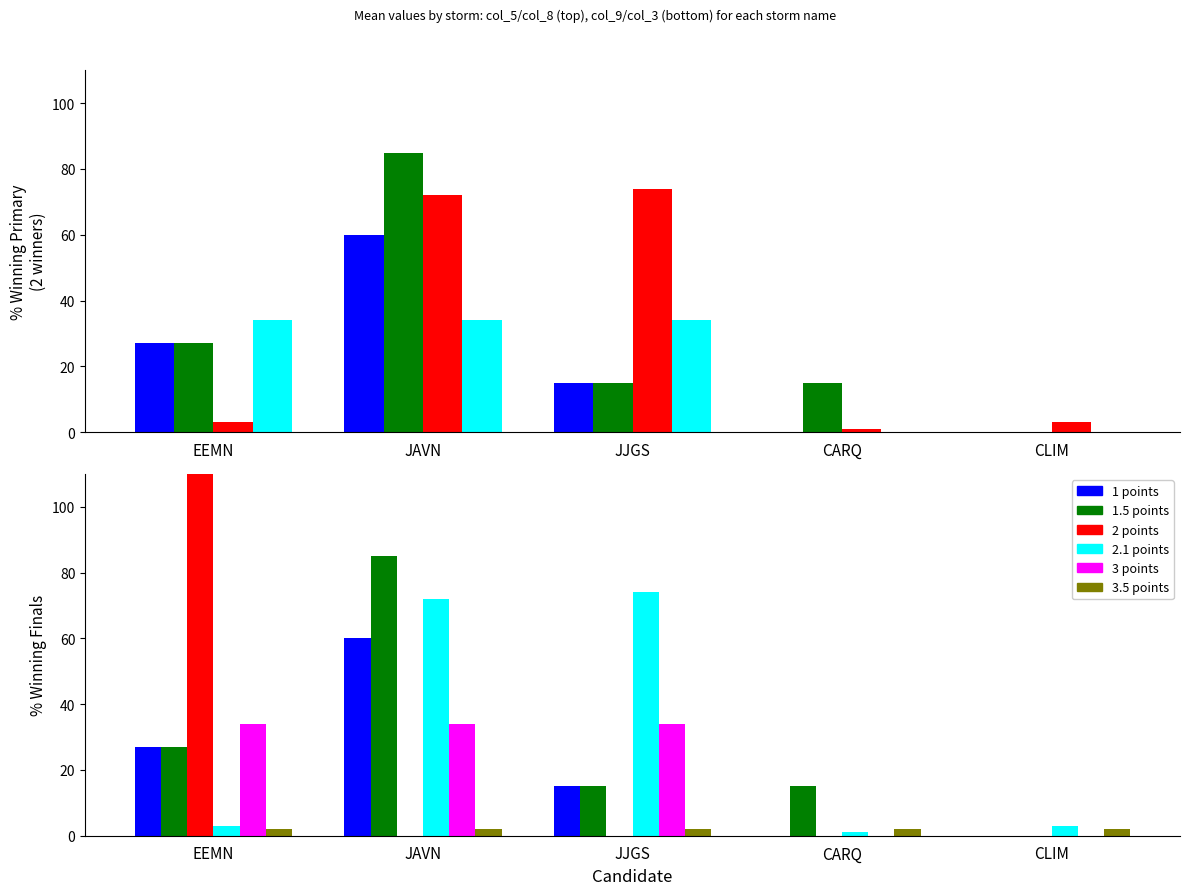

Is it true that col_11 (rad) equals 0 at CLIM?

True